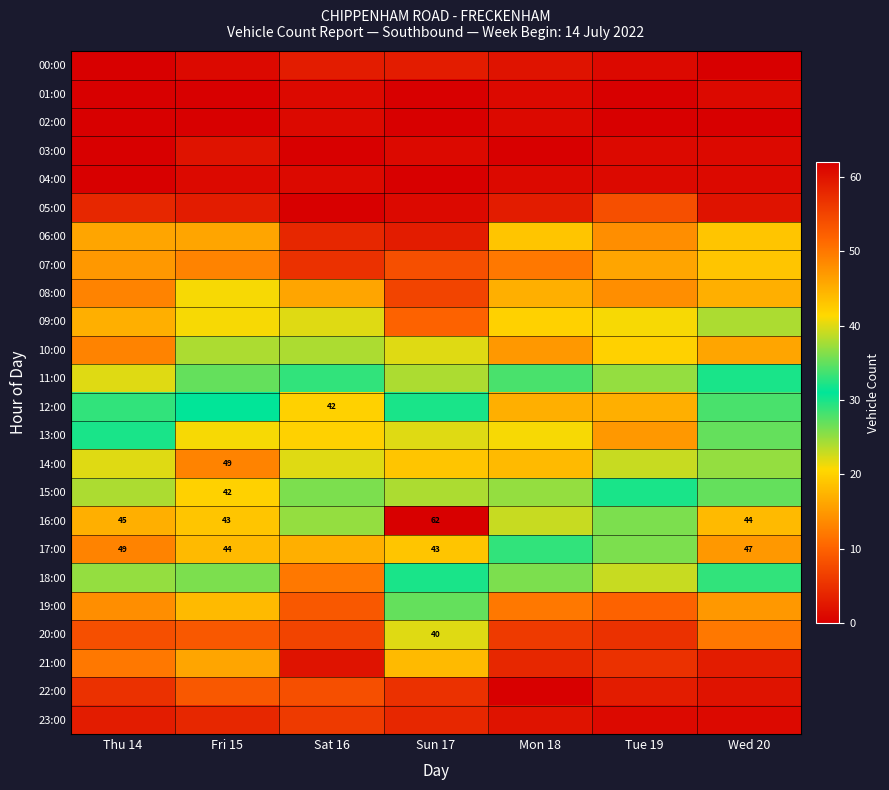

The 17:00 series shows 57 at Sun 17. True or false?

False